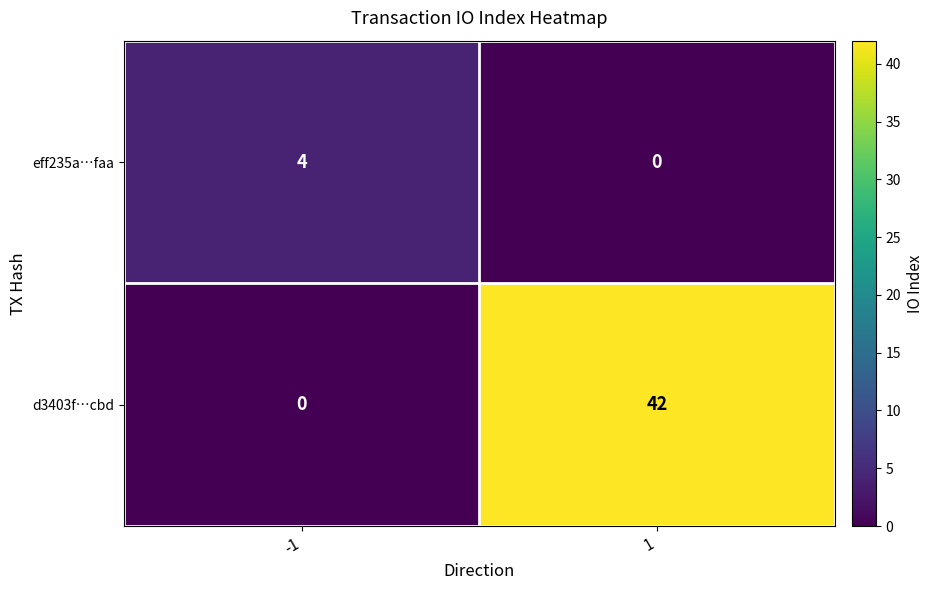

The d3403f…cbd series shows 0 at -1. True or false?

True